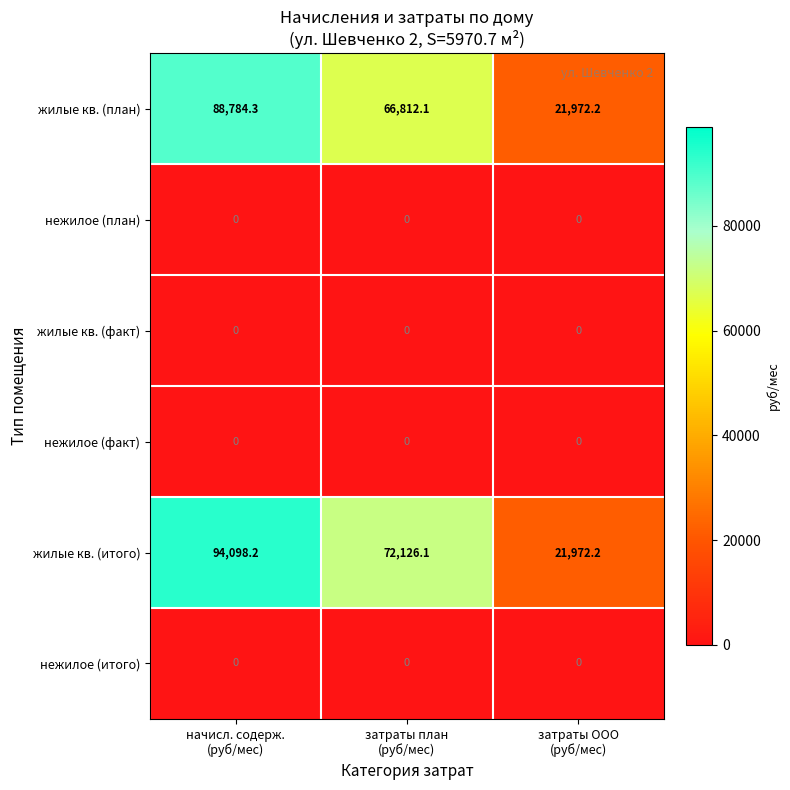

What is the sum of all жилые кв. (план) values?

177568.6